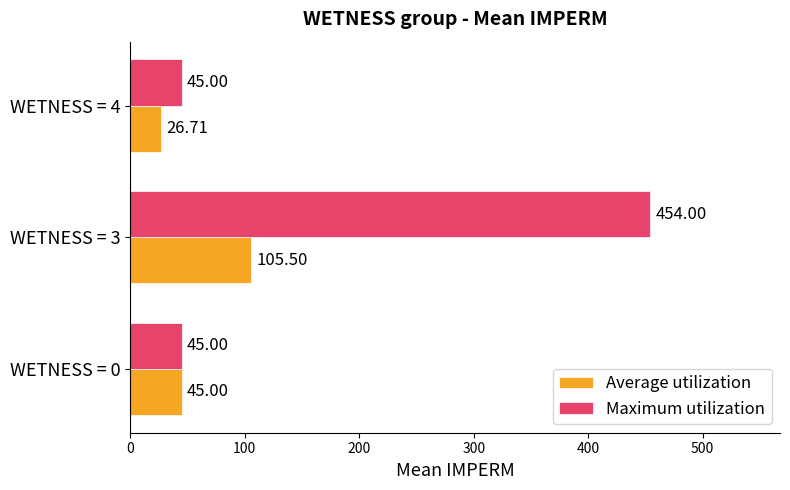

Between WETNESS = 0 and WETNESS = 3, which series saw the biggest shift?

Maximum utilization